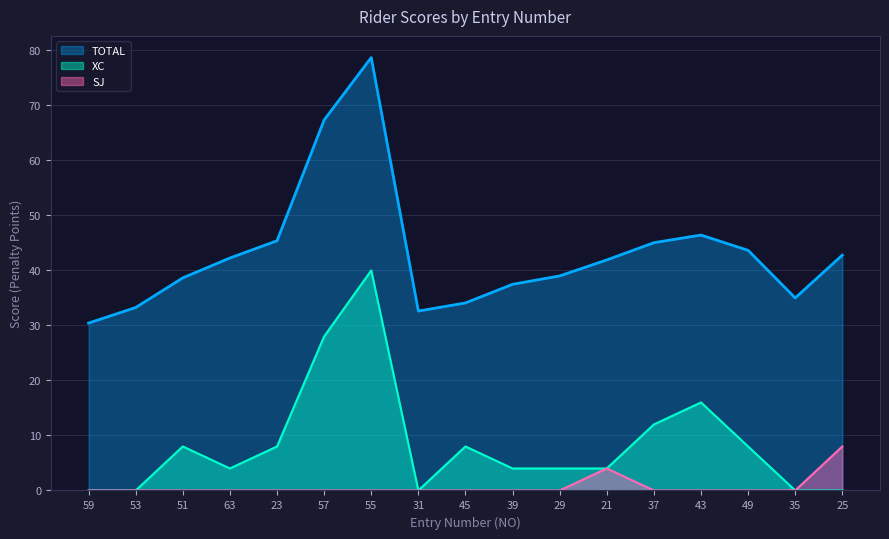

True or false: XC and SJ cross at least once.

False